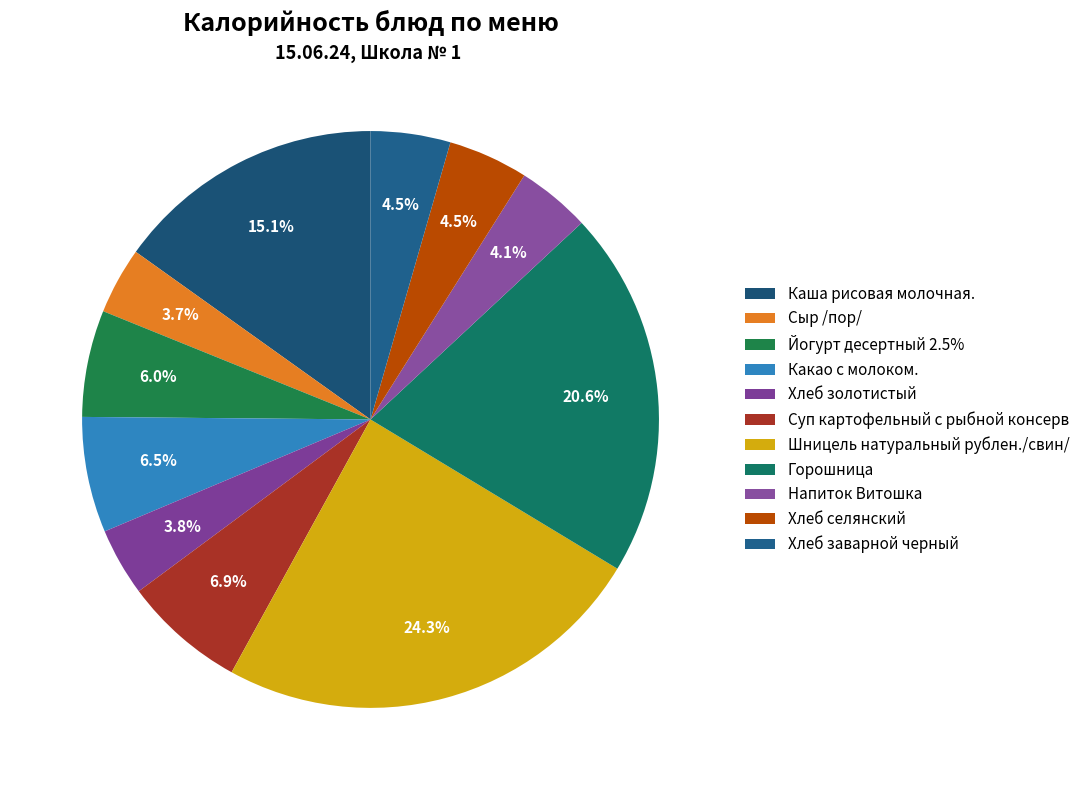

True or false: Сыр /пор/ accounts for 4% of the total.

True